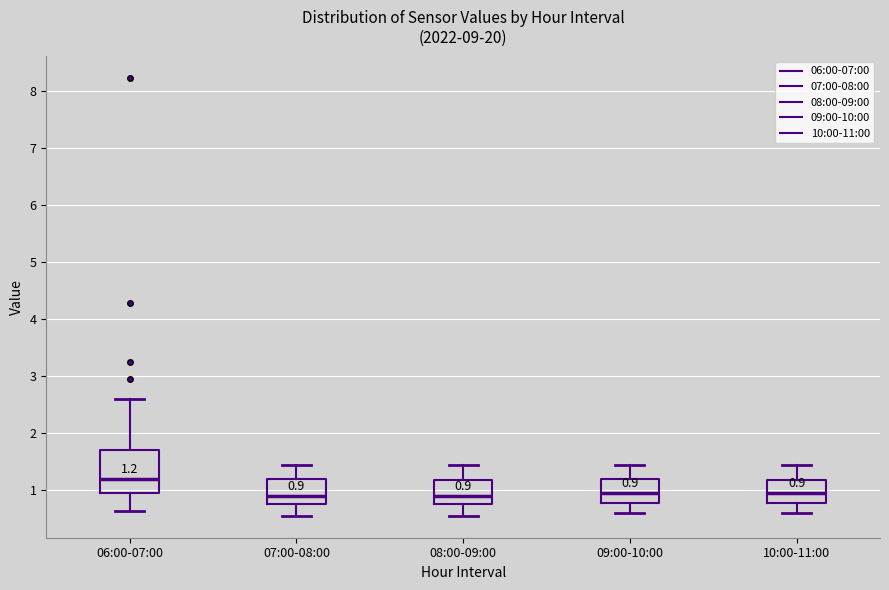

Which box's median line is the highest?

06:00-07:00